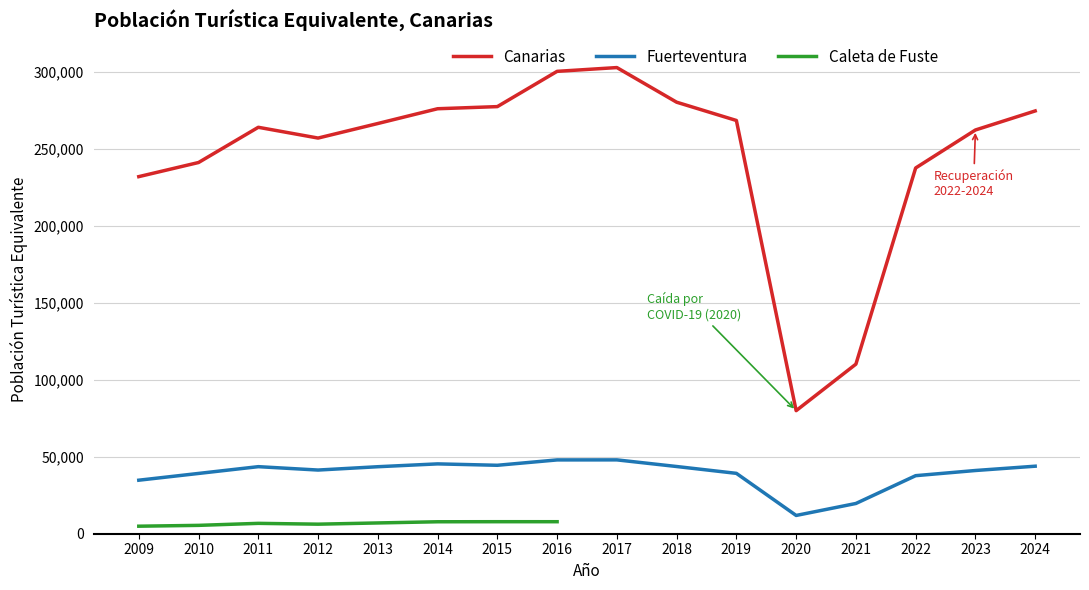

Between 2017 and 2020, which is larger?

2017